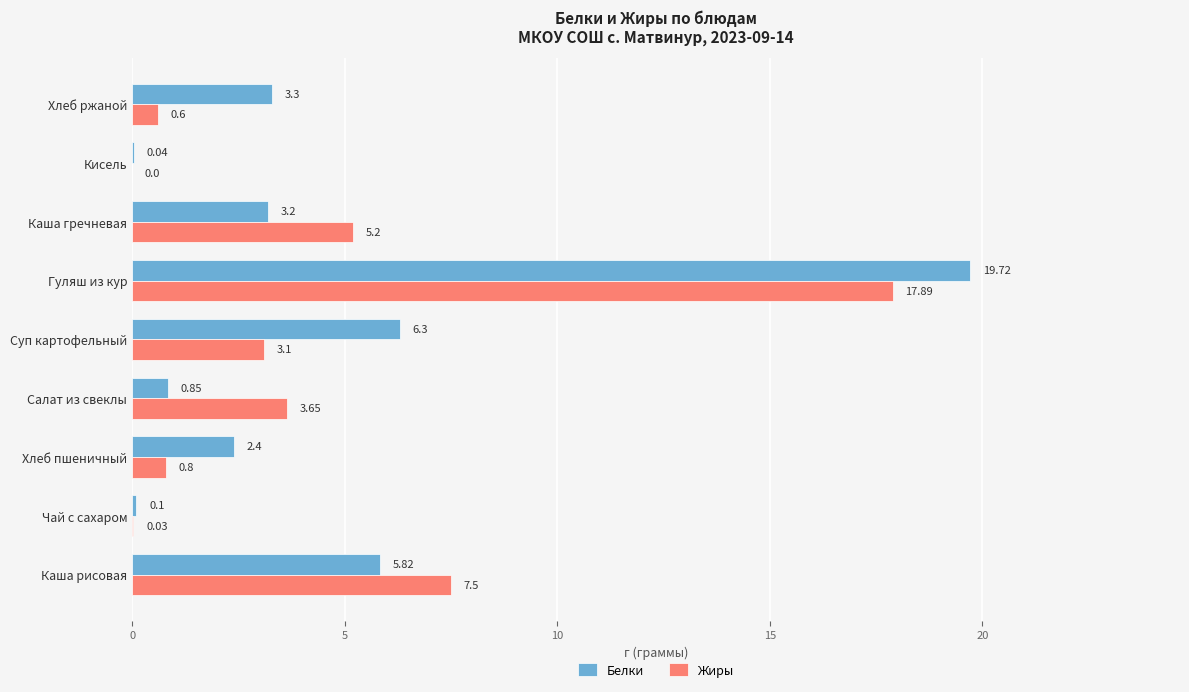

Which series has the largest total across all categories?

Белки